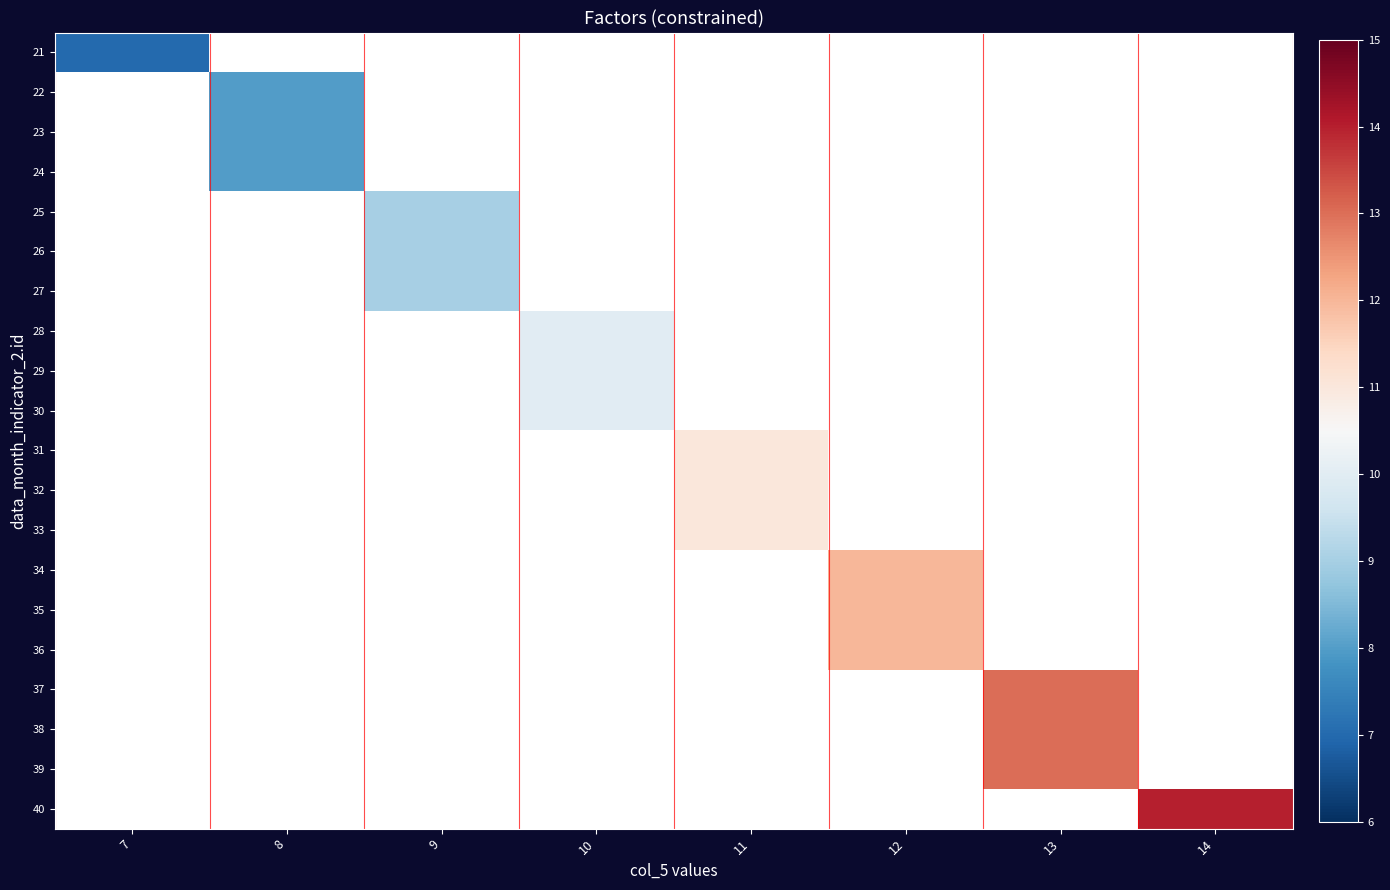

List the series in order of their overall mean, highest first.

21, 22, 23, 24, 25, 26, 27, 28, 29, 30, 31, 32, 33, 34, 35, 36, 37, 38, 39, 40